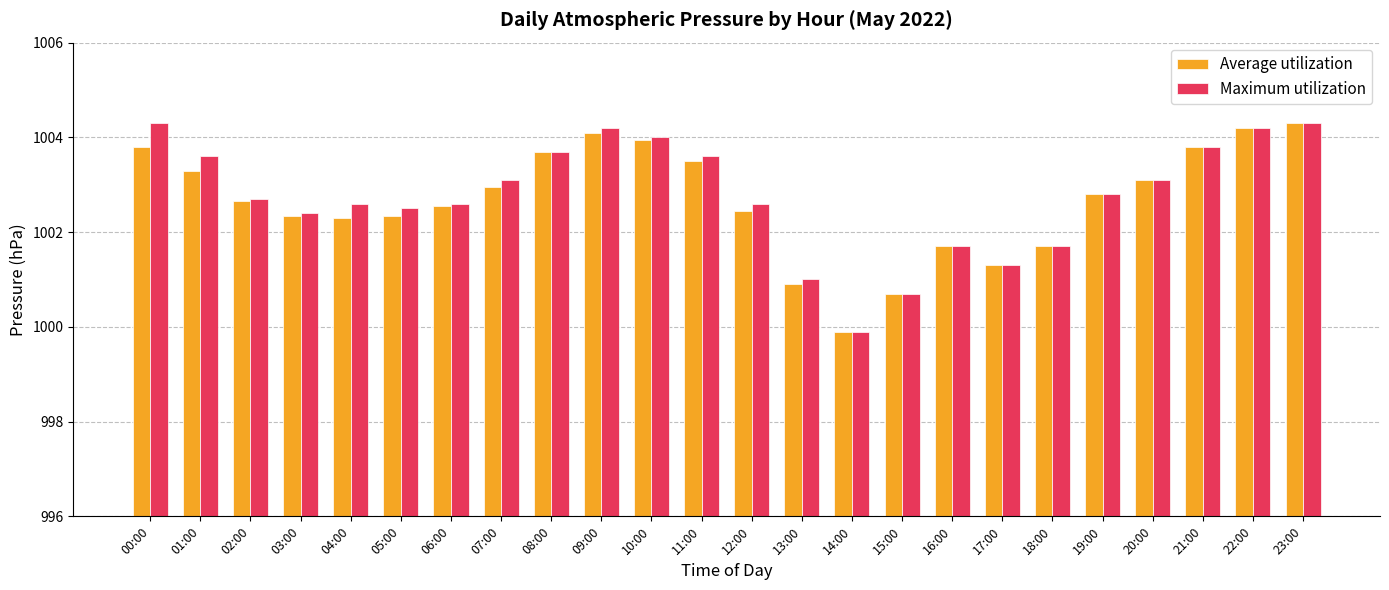

Rank the series by their average value, from highest to lowest.

Maximum utilization, Average utilization